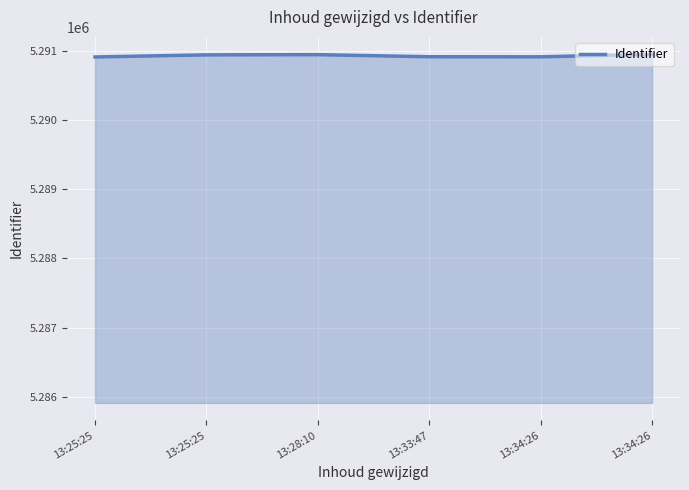

Reading left to right, extract all data points from this chart.

13:25:25=5290912	13:25:25=5290942	13:28:10=5290945	13:33:47=5290915	13:34:26=5290914	13:34:26=5290950